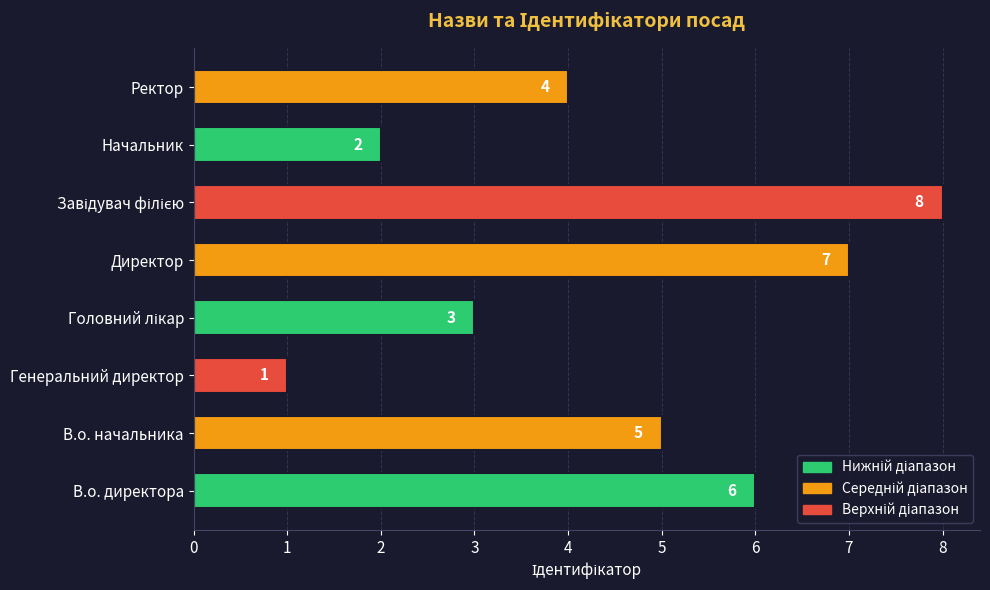

What is the difference between the maximum and second lowest values?

6